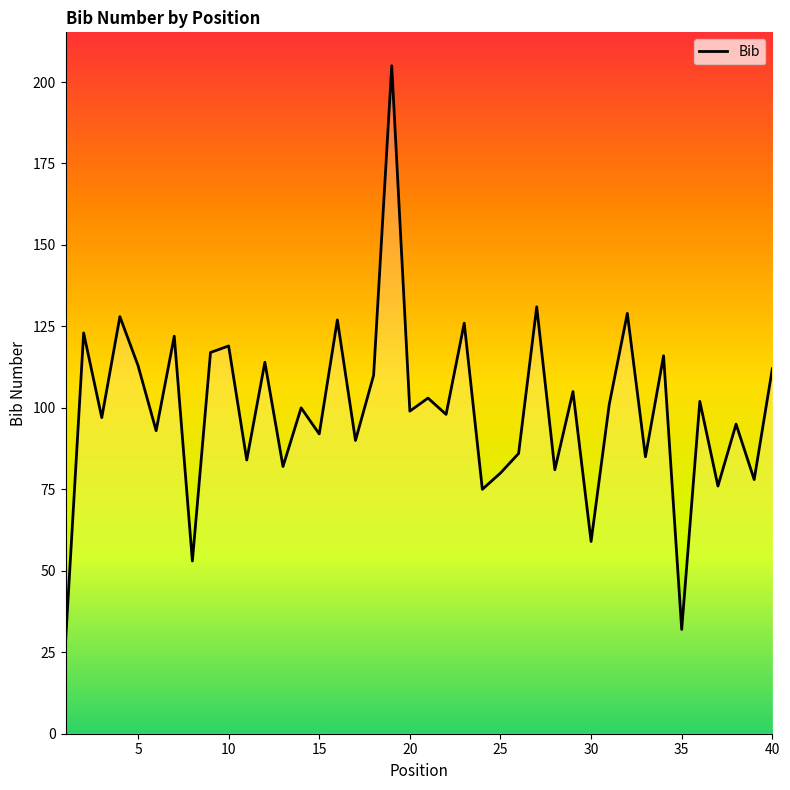

What is the difference between the maximum and second lowest values?

173